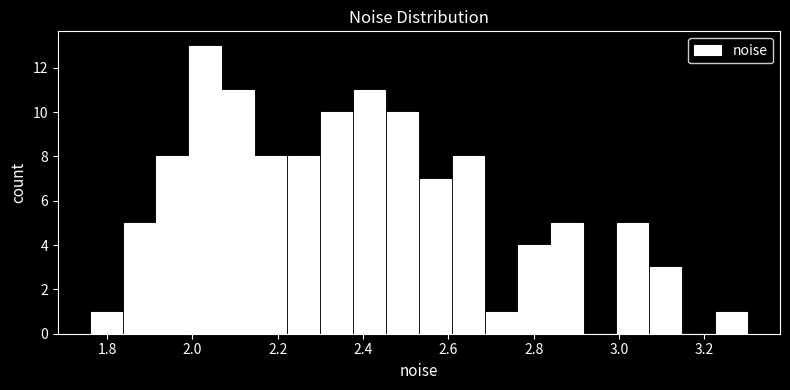

Read against the x-axis, roughly where is the centre of the tallest bar?

2.02